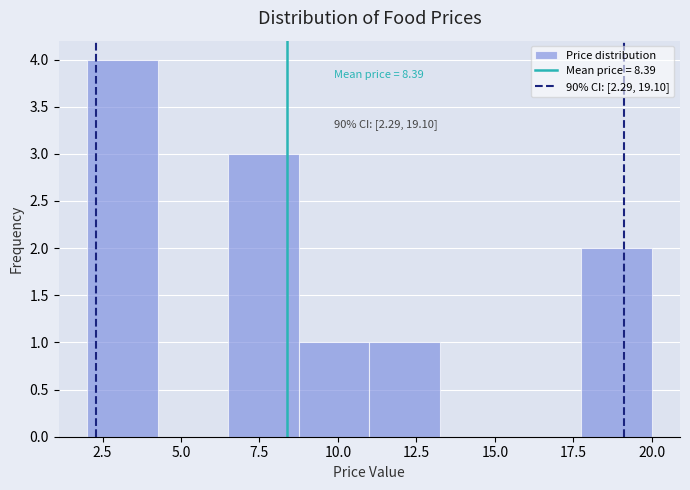

Which range on the x-axis has the tallest bar?

2.00 to 4.25